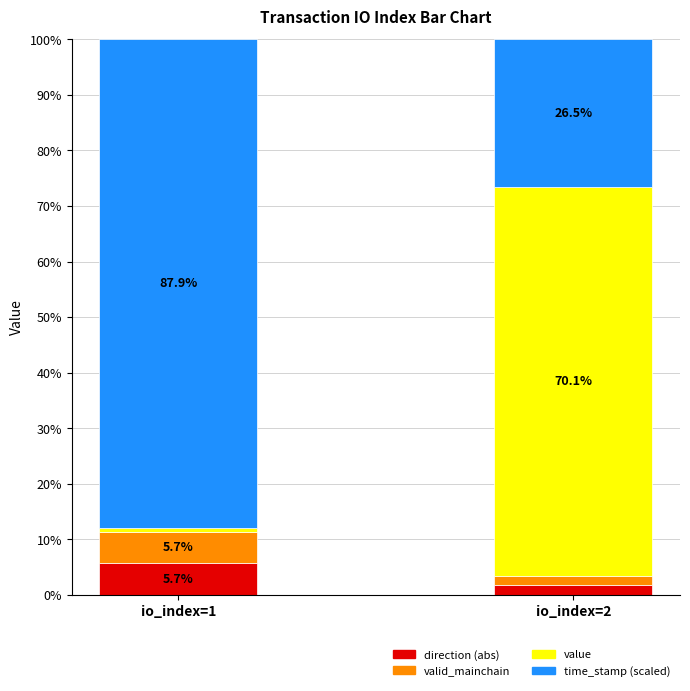

At which label does direction (abs) first exceed 5?

io_index=1